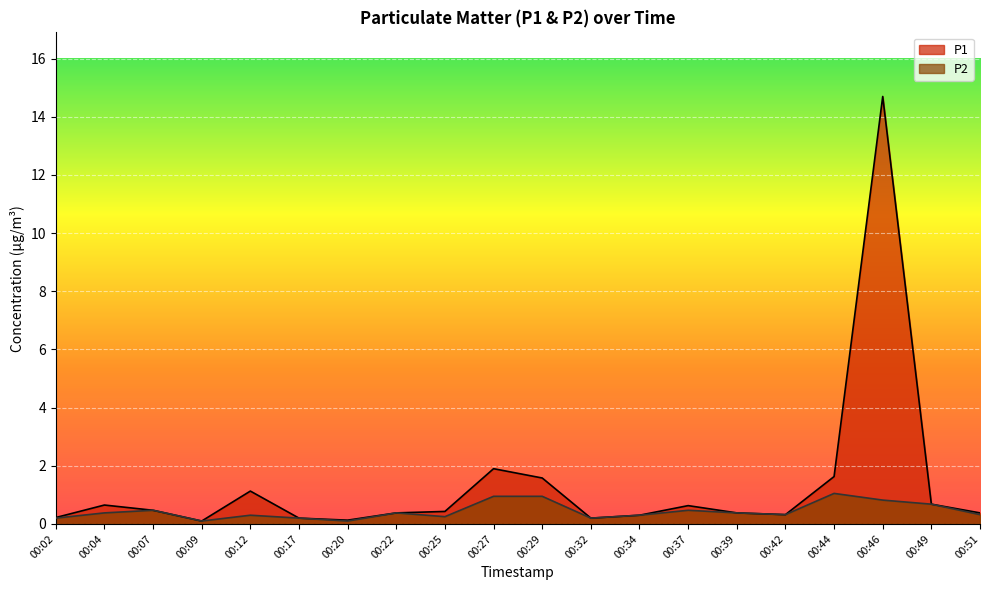

What is the difference between the maximum and minimum values in the P2 series?

1.0